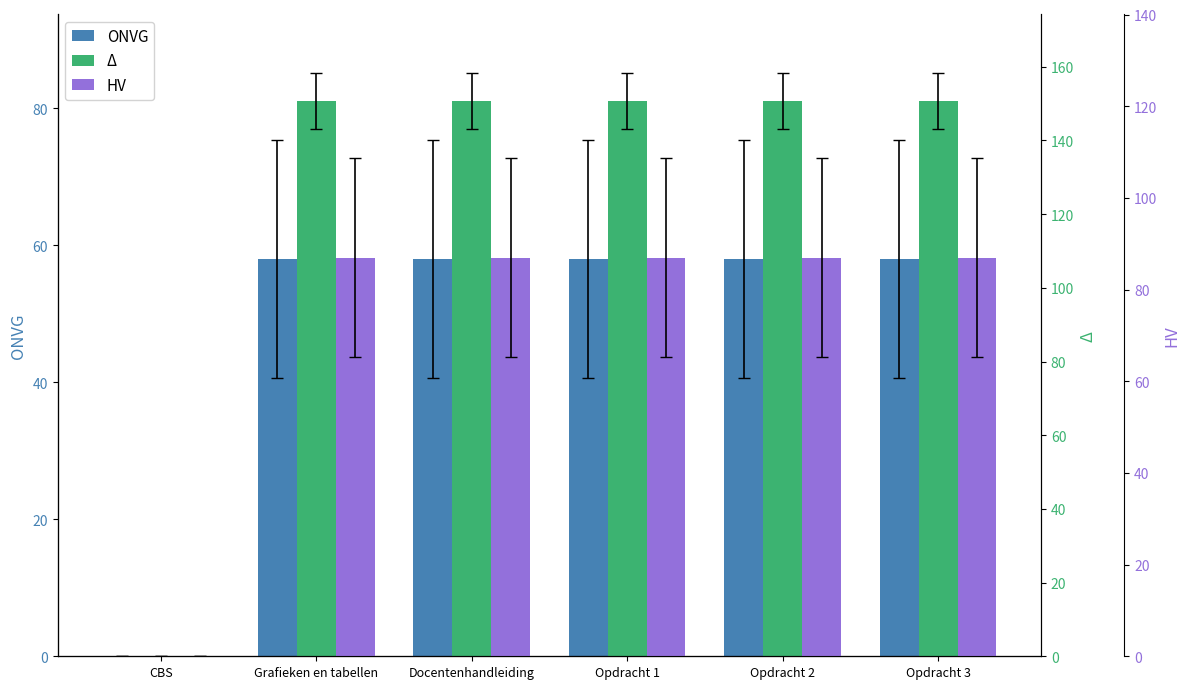

How many bars are there in total?

18